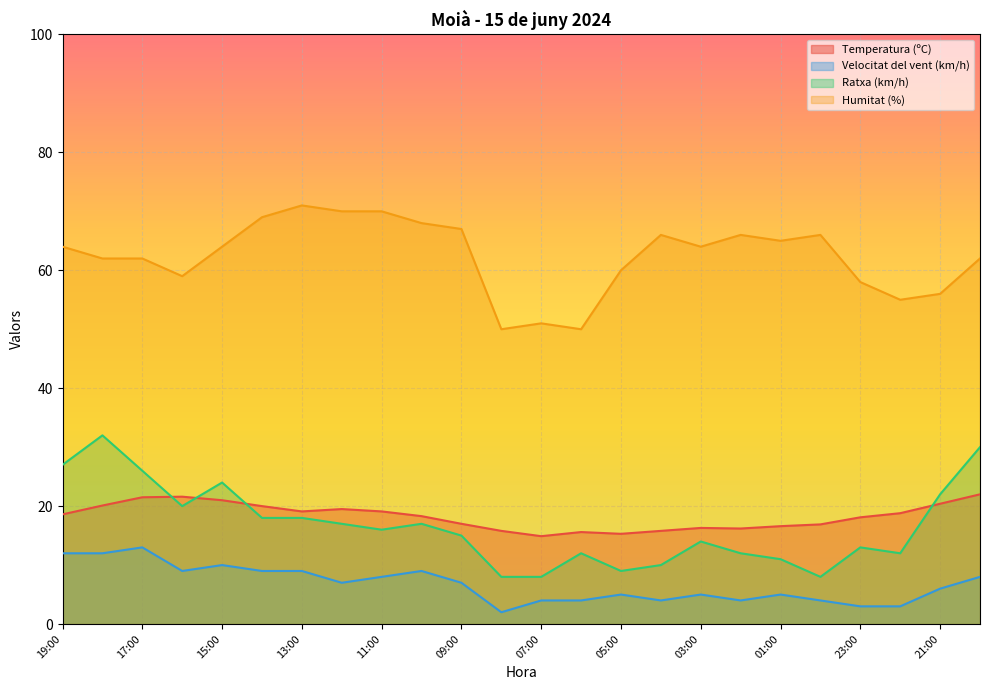

The value of Humitat (%) at 18:00 is 86.3. True or false?

False